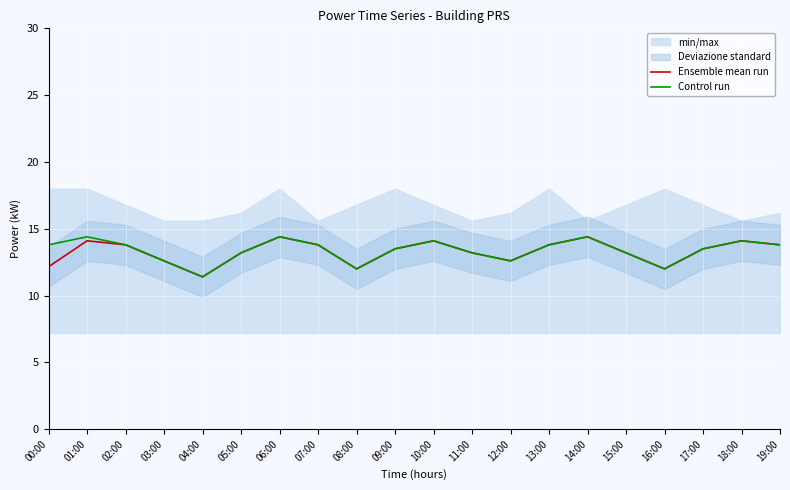

How many lines are shown in the chart?

2